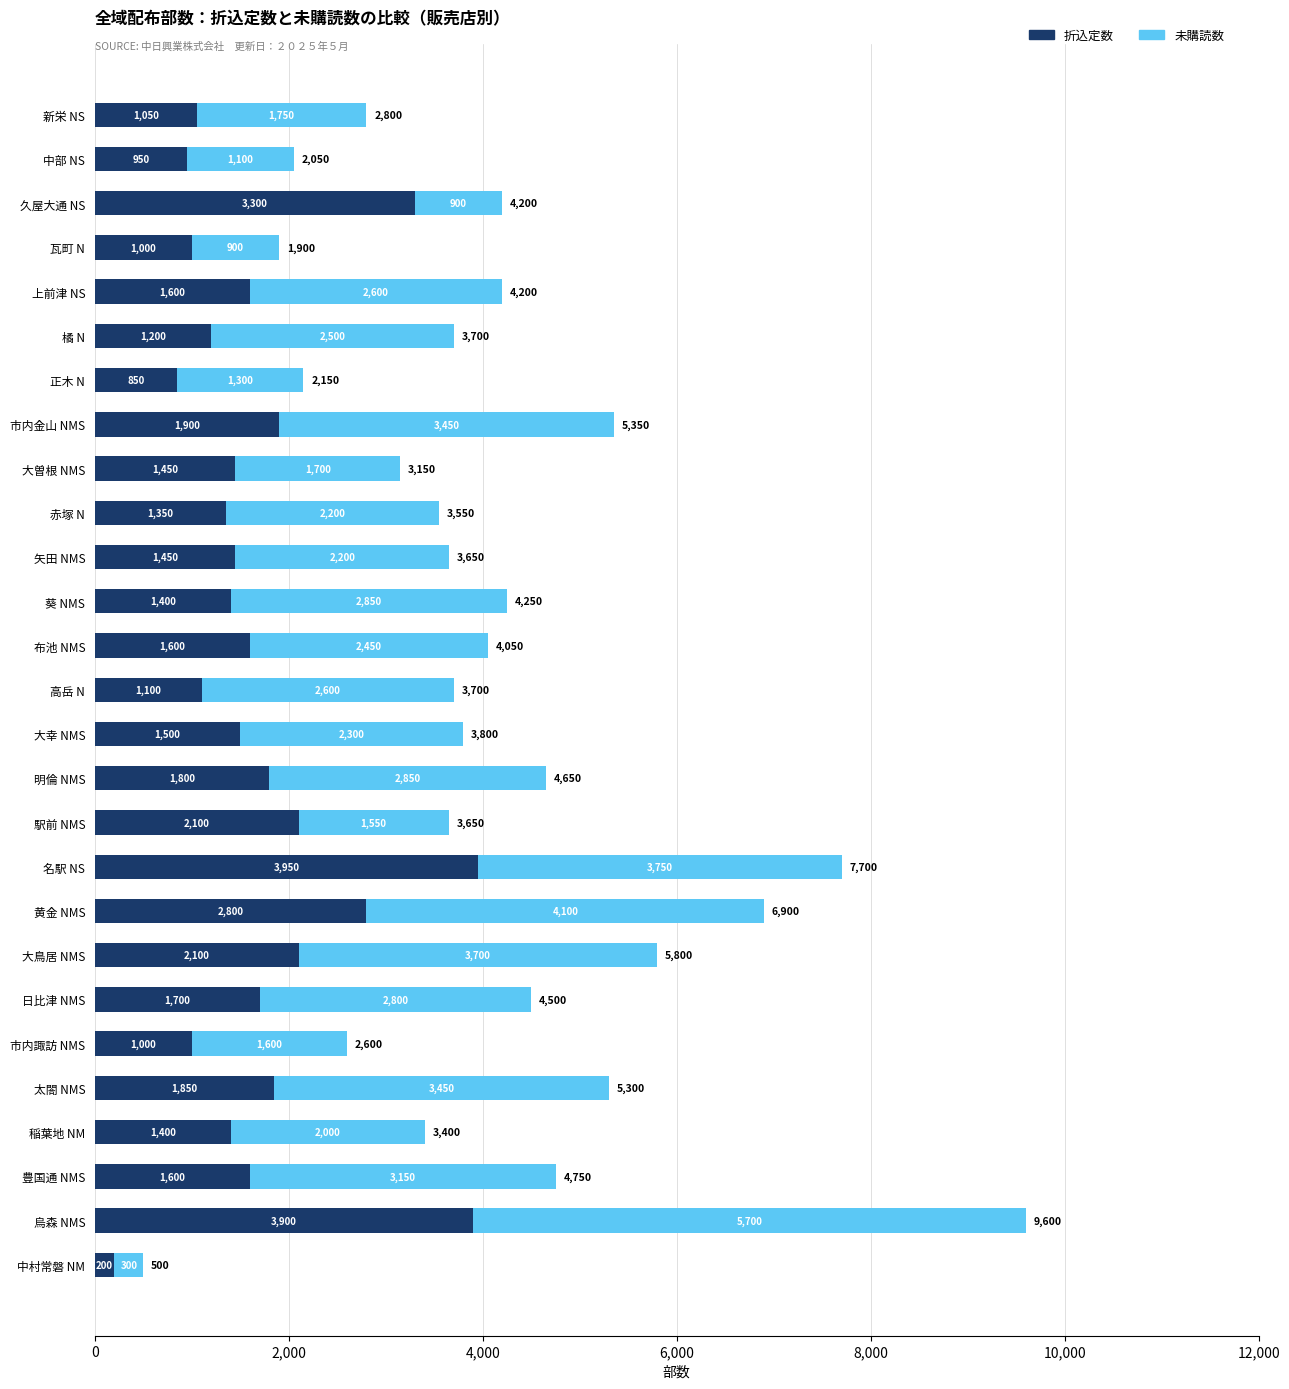

The 折込定数 series shows 459 at 新栄 NS. True or false?

False